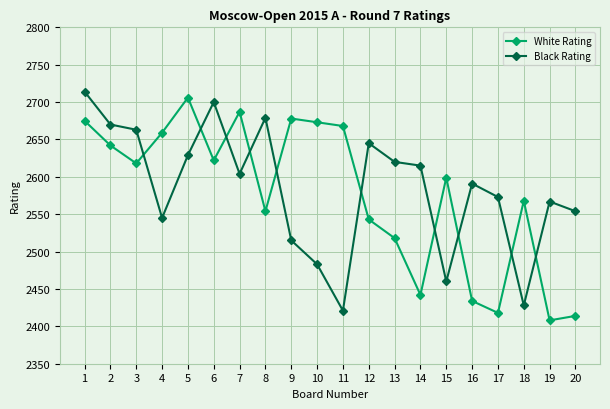

What is the difference between the maximum and minimum values in the White Rating series?

298